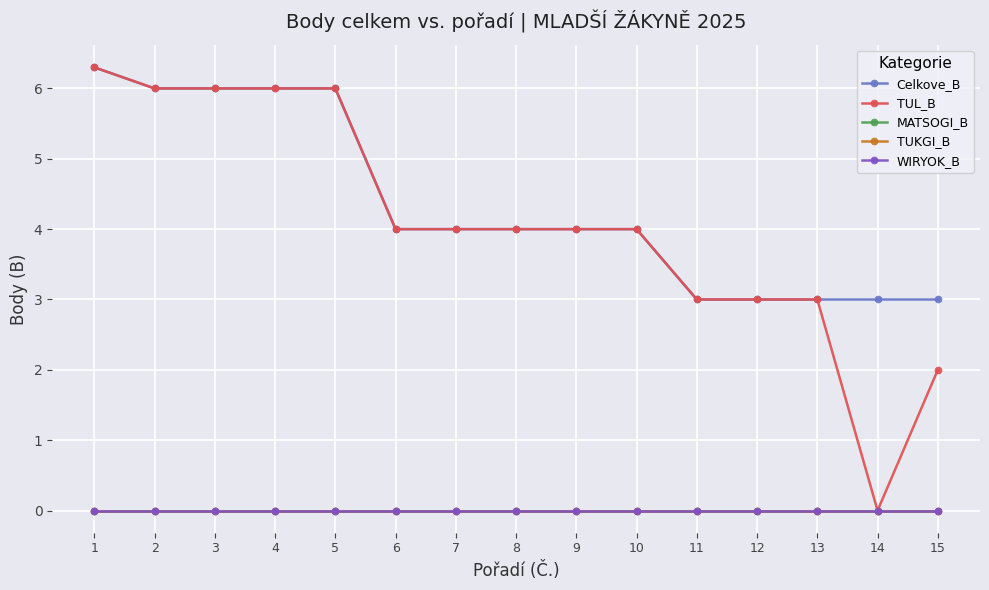

Reading left to right, transcribe all the data shown in this chart.

Celkove_B: 6.3	6.0	6.0	6.0	6.0	4.0	4.0	4.0	4.0	4.0	3.0	3.0	3.0	3.0	3.0
TUL_B: 6.3	6.0	6.0	6.0	6.0	4.0	4.0	4.0	4.0	4.0	3.0	3.0	3.0	0.0	2.0
MATSOGI_B: 0.0	0.0	0.0	0.0	0.0	0.0	0.0	0.0	0.0	0.0	0.0	0.0	0.0	0.0	0.0
TUKGI_B: 0.0	0.0	0.0	0.0	0.0	0.0	0.0	0.0	0.0	0.0	0.0	0.0	0.0	0.0	0.0
WIRYOK_B: 0.0	0.0	0.0	0.0	0.0	0.0	0.0	0.0	0.0	0.0	0.0	0.0	0.0	0.0	0.0